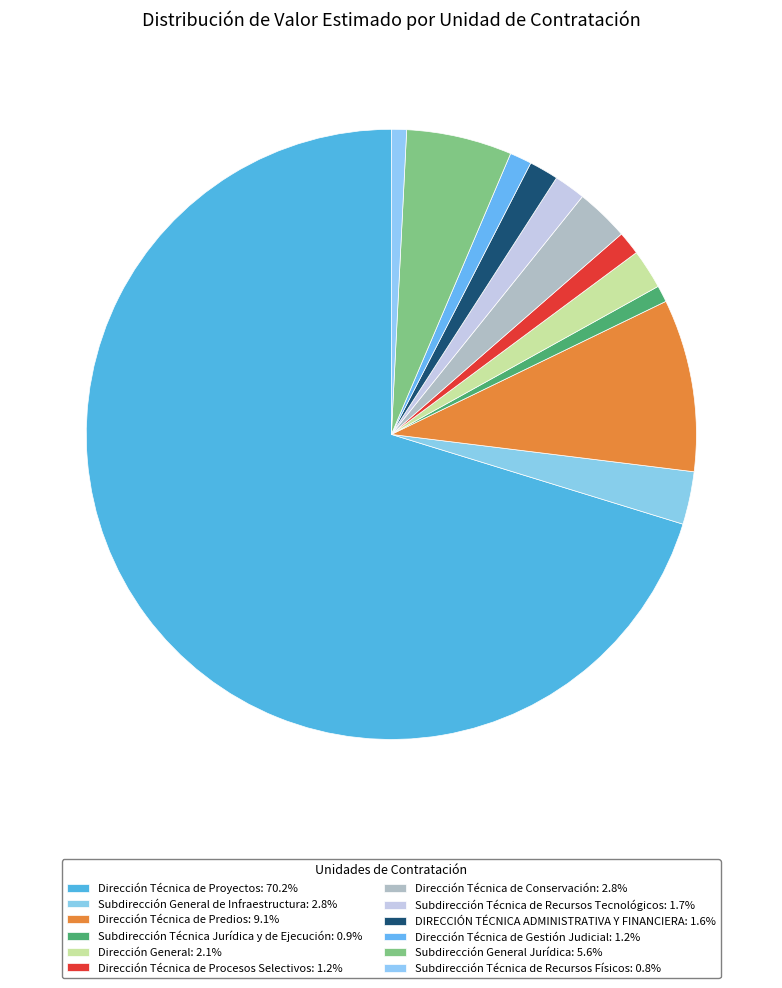

What is the change in value from Subdirección Técnica de Recursos Tecnológicos to DIRECCIÓN TÉCNICA ADMINISTRATIVA Y FINANCIERA?

-8090000